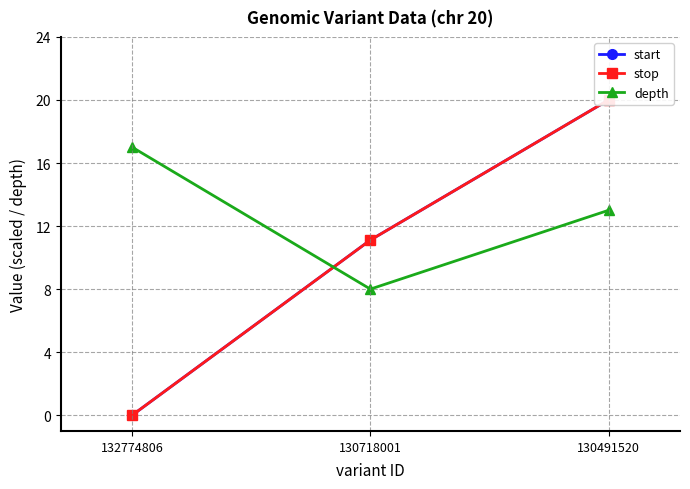

How many values in the depth series are below 13?

1